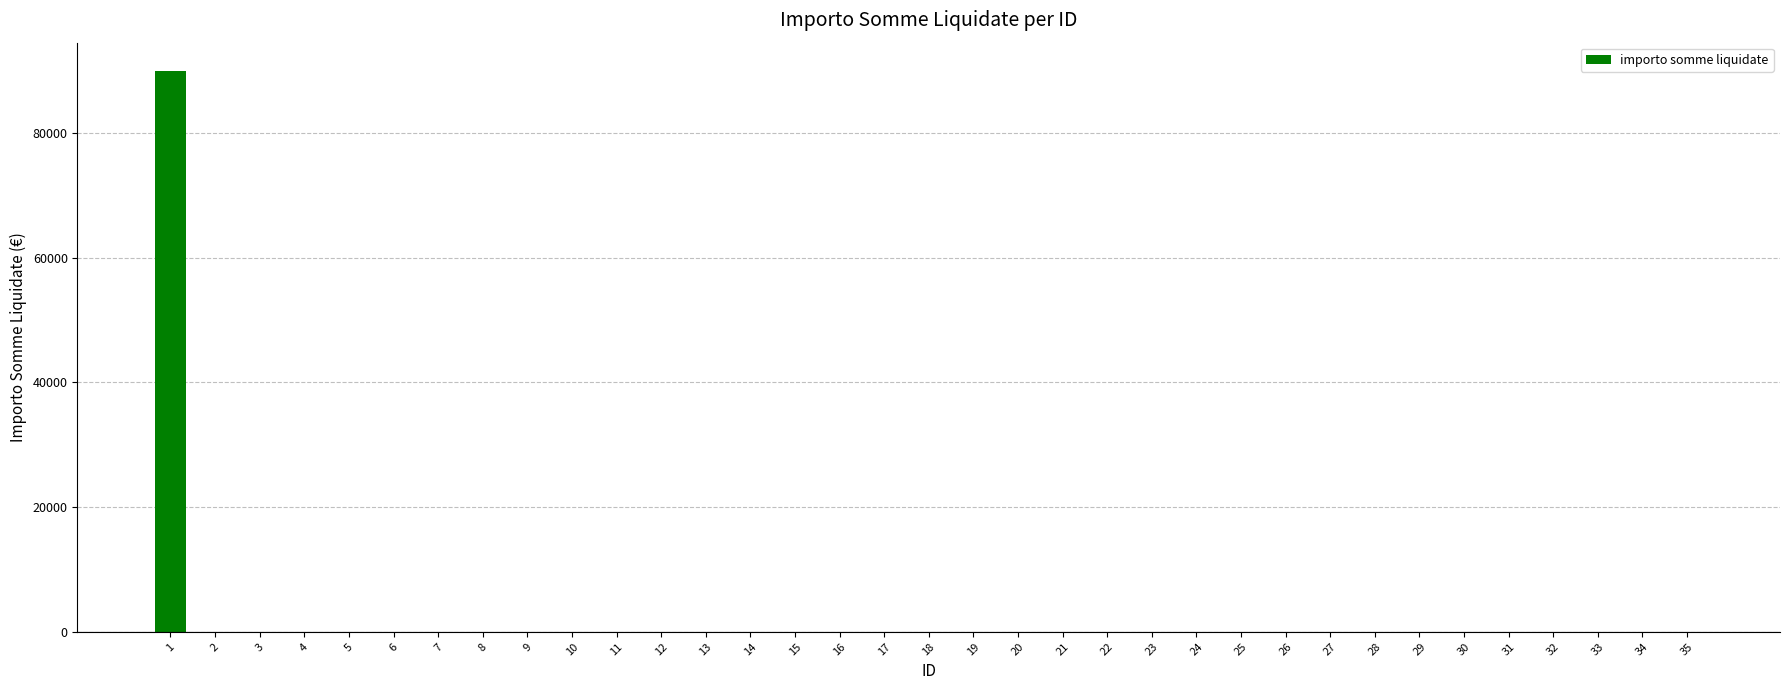

Are the bars horizontal?

No